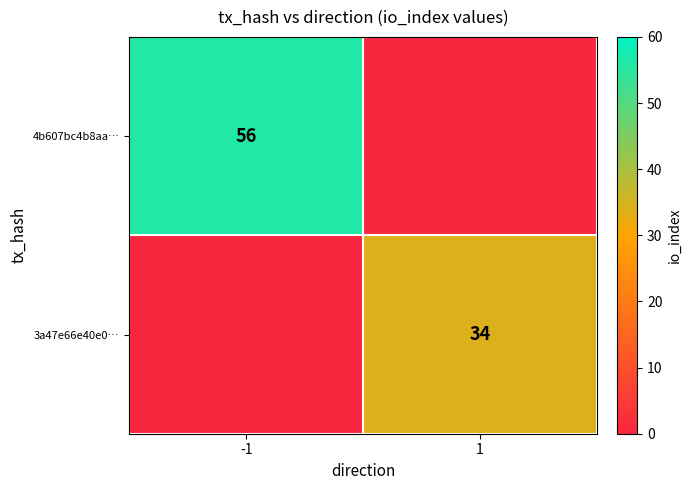

True or false: 3a47e66e40e0… has a value of 34 at 1.

True